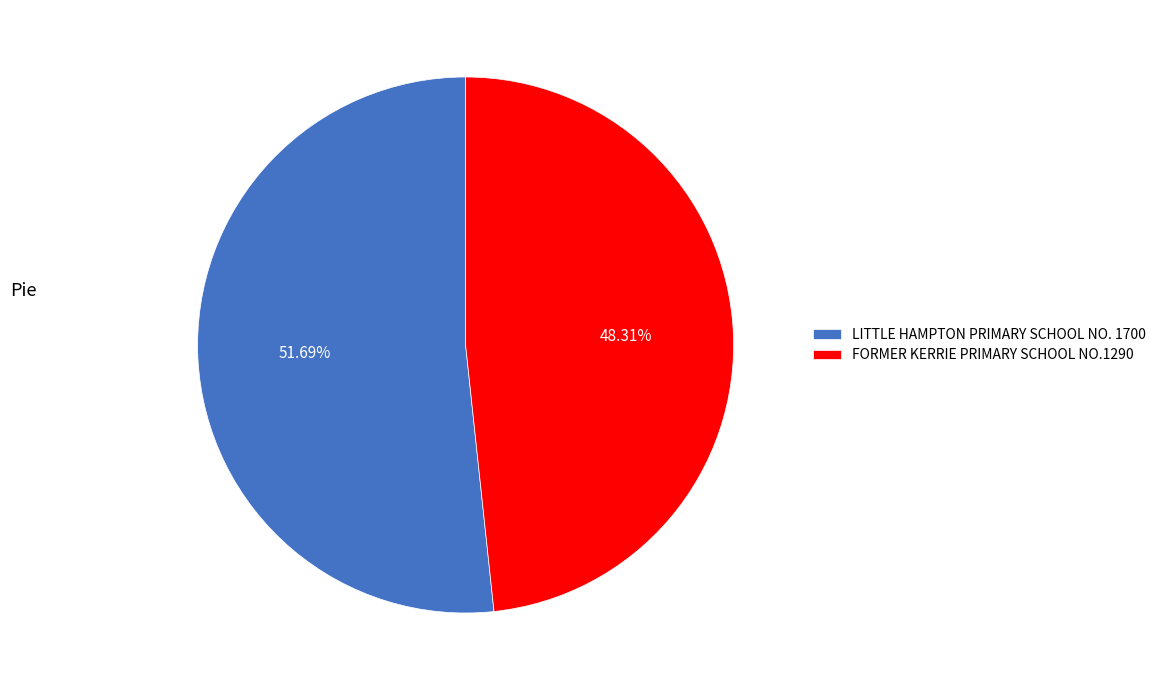

Rank the categories by value from highest to lowest.

LITTLE HAMPTON PRIMARY SCHOOL NO. 1700, FORMER KERRIE PRIMARY SCHOOL NO.1290